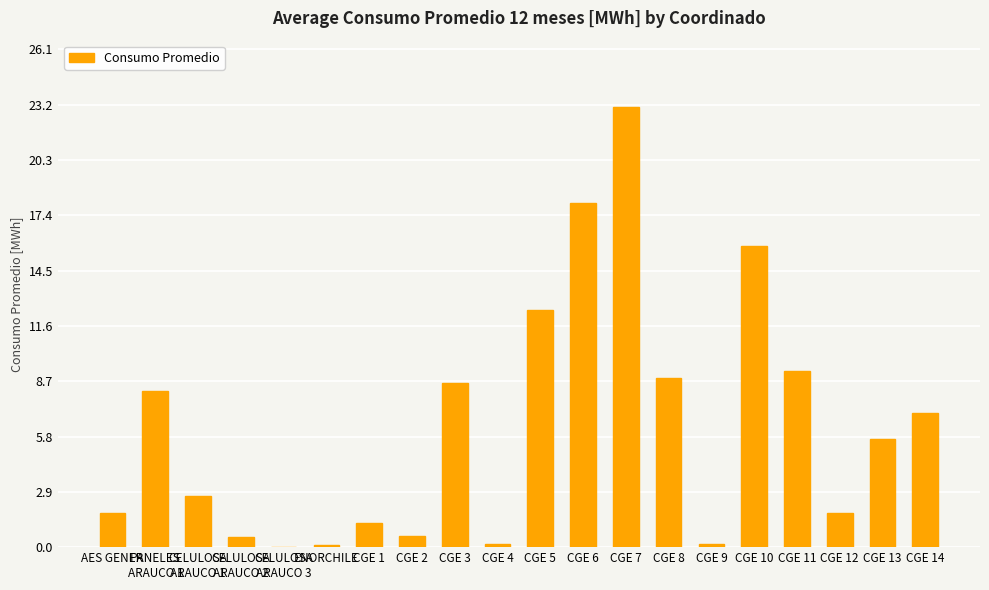

What is the change in value from CELULOSA
ARAUCO 1 to CGE 13?

+3.0